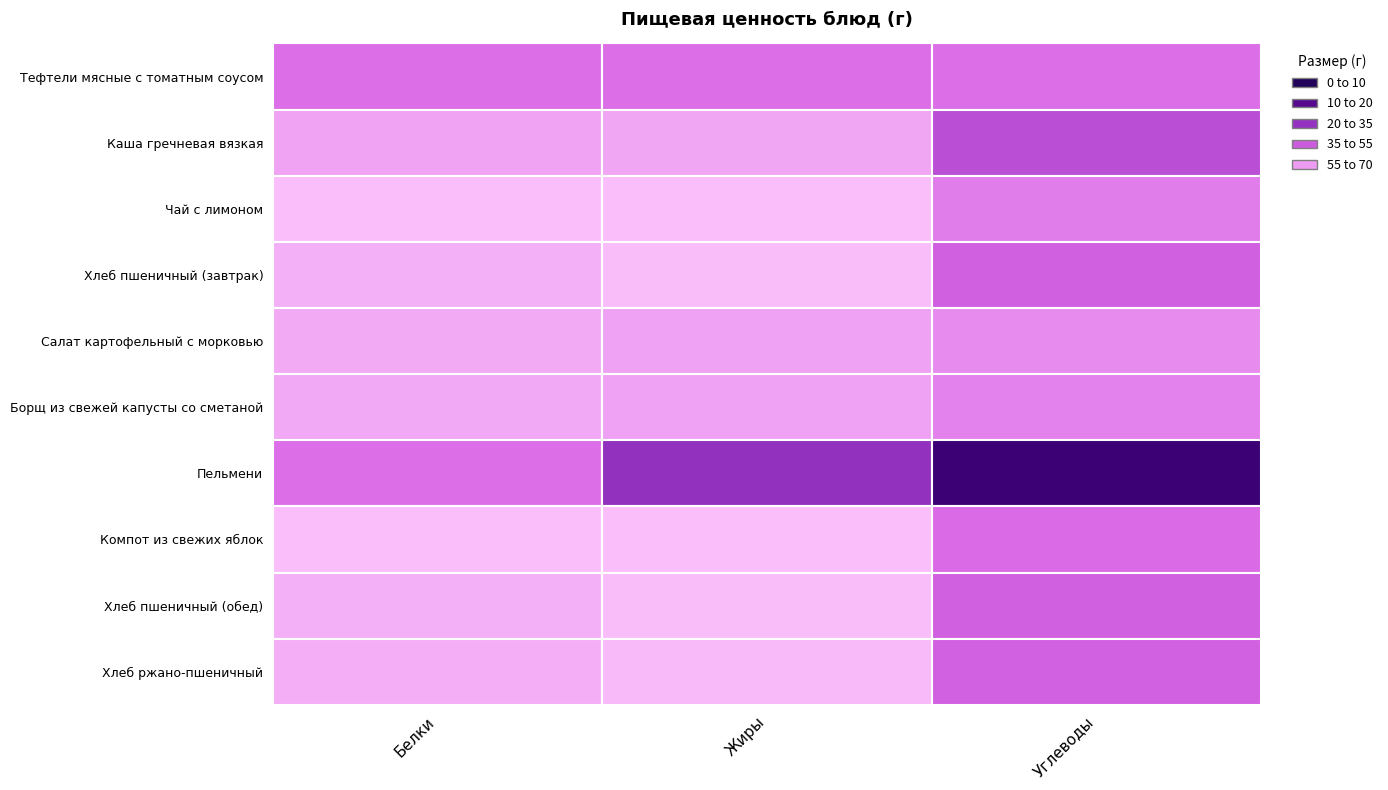

What is the difference between the maximum and minimum values in the Жиры series?

35.6